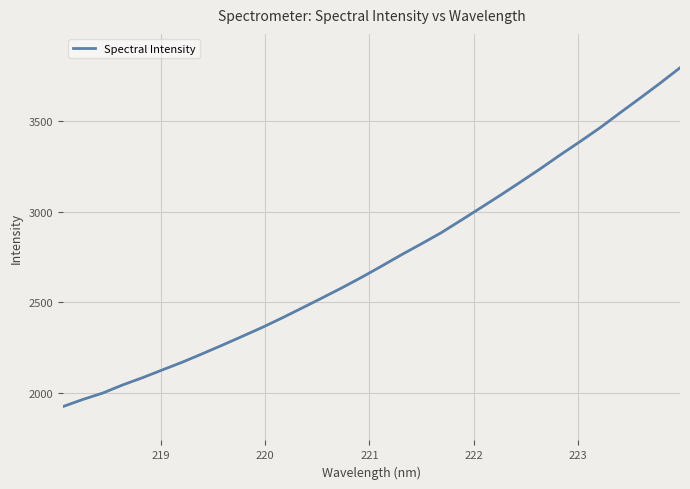

What is the minimum value shown in the chart?

1923.3